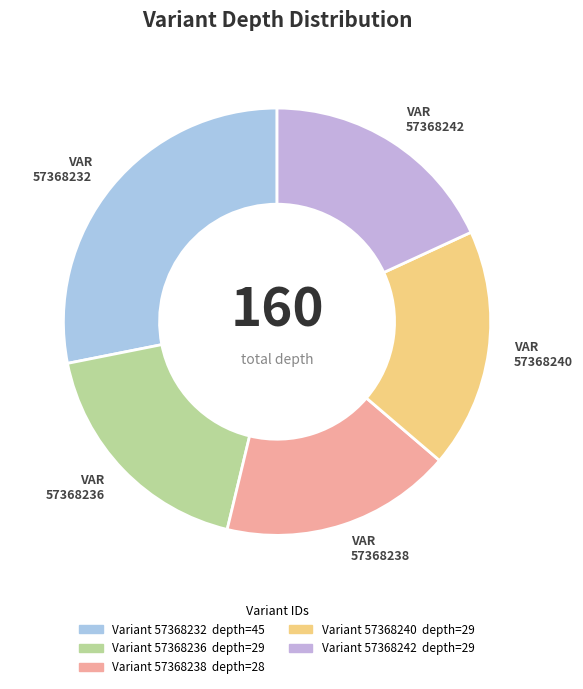

The VAR 57368238 slice represents 18% of the pie. True or false?

True